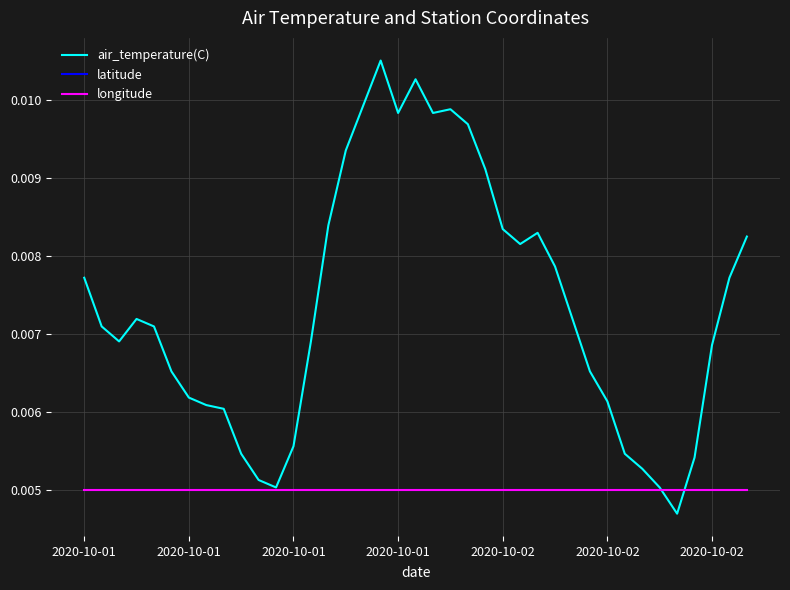

Does the chart have visible grid lines?

Yes